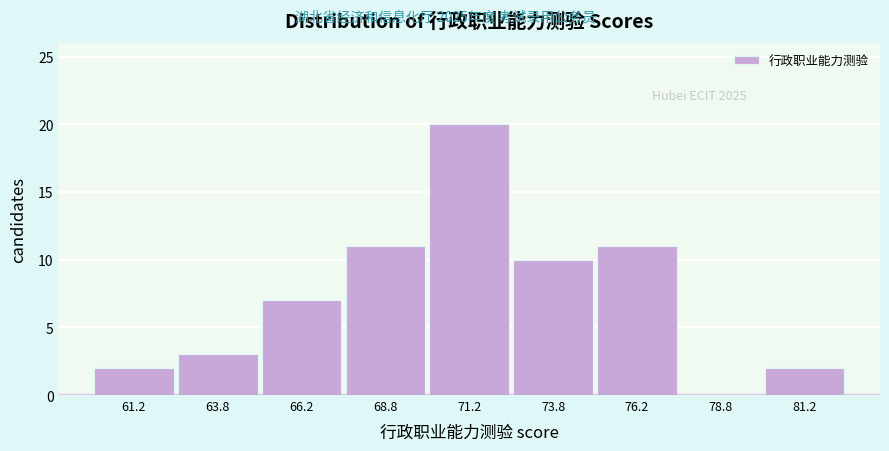

Over which range of the x-axis is the bar tallest?

70.0 to 72.5